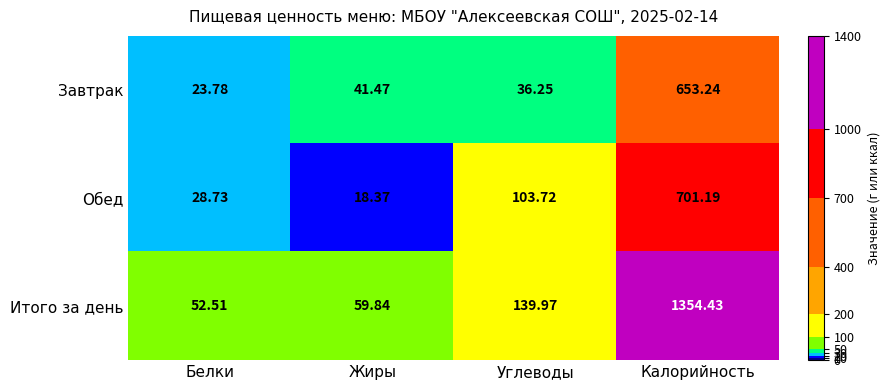

At which label does Обед reach its minimum?

Жиры